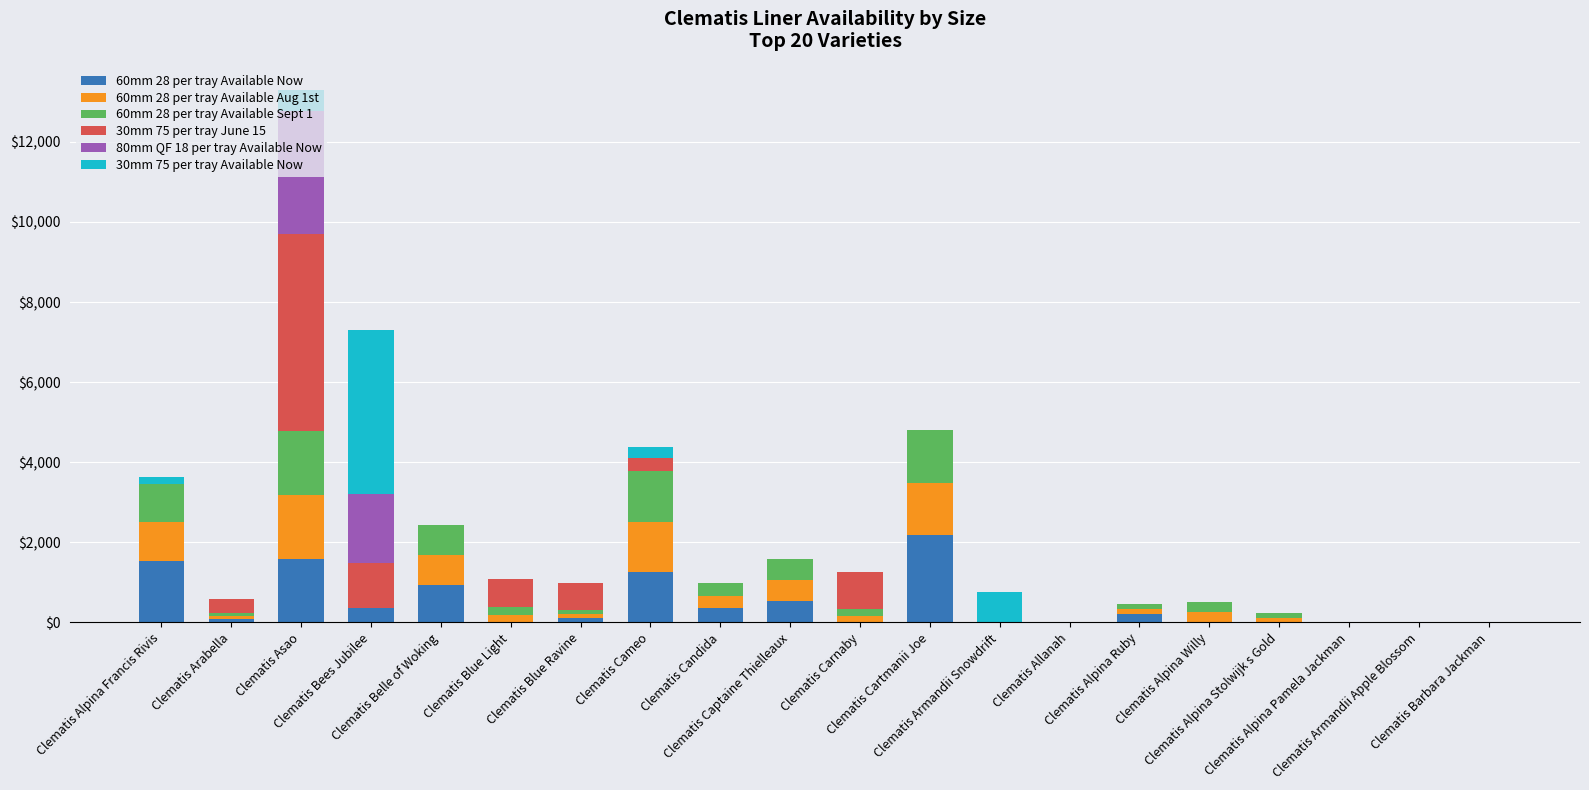

How many data points does each series have?

20